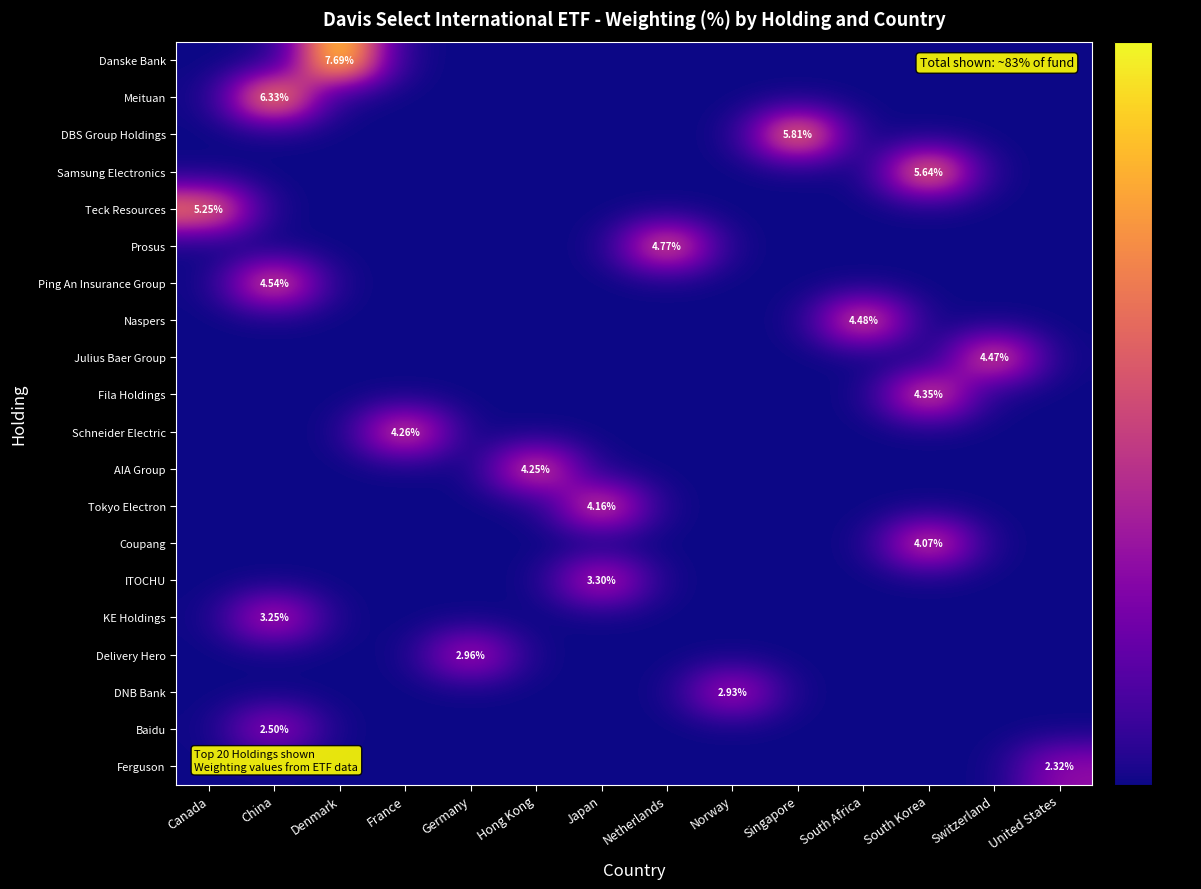

The value of Coupang at Singapore is 1.8. True or false?

False